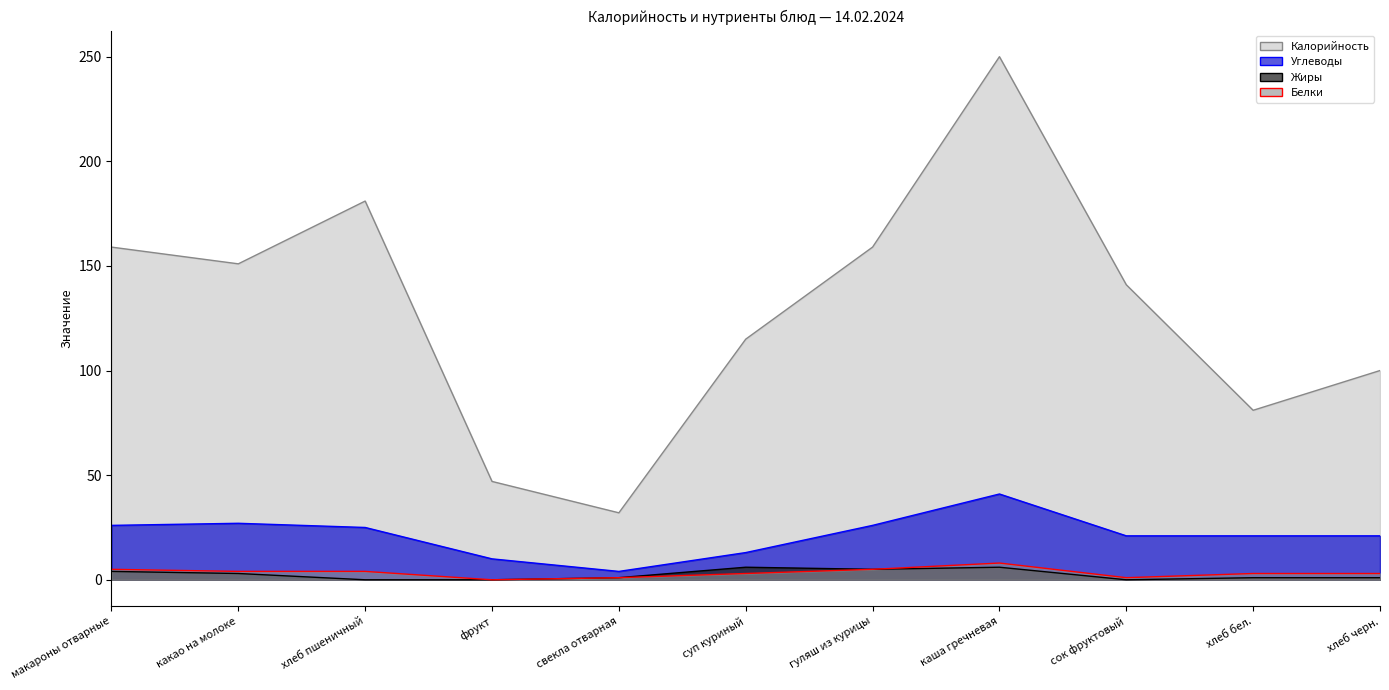

What is the label of the 6th point from the right?

суп куриный